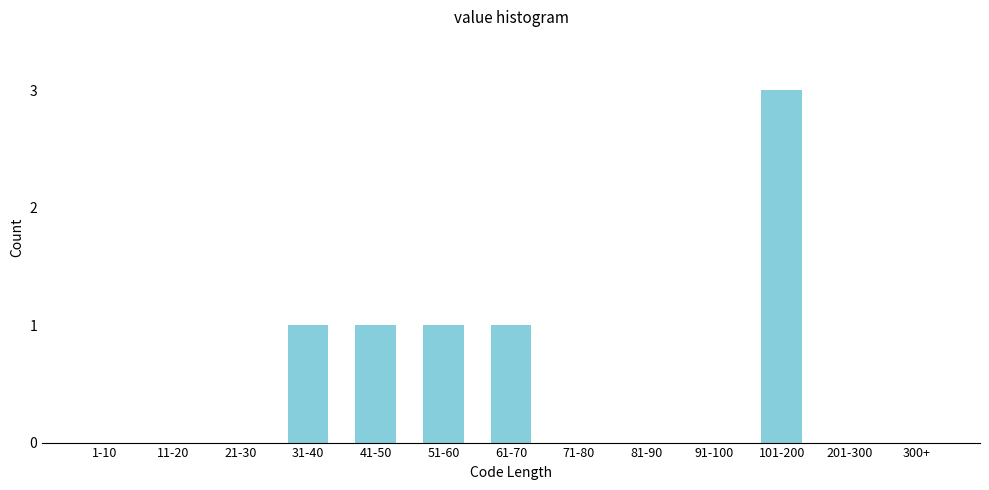

Reading left to right, list all the values displayed in this chart.

1-10=0	11-20=0	21-30=0	31-40=1	41-50=1	51-60=1	61-70=1	71-80=0	81-90=0	91-100=0	101-200=3	201-300=0	300+=0